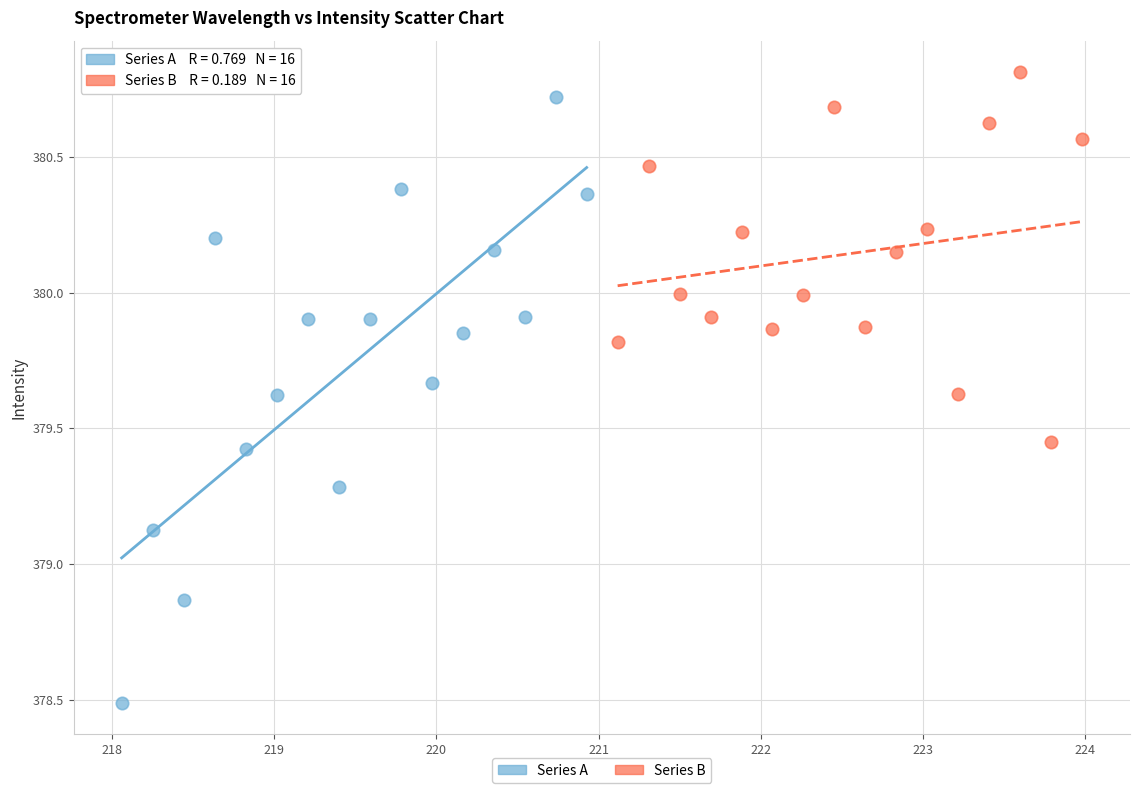

Which series reaches the minimum Y coordinate?

Series A